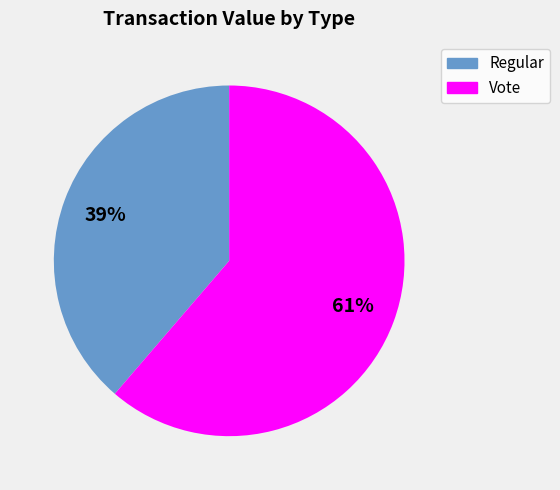

To the nearest percent, what is the combined percentage of Regular and Vote?

100%